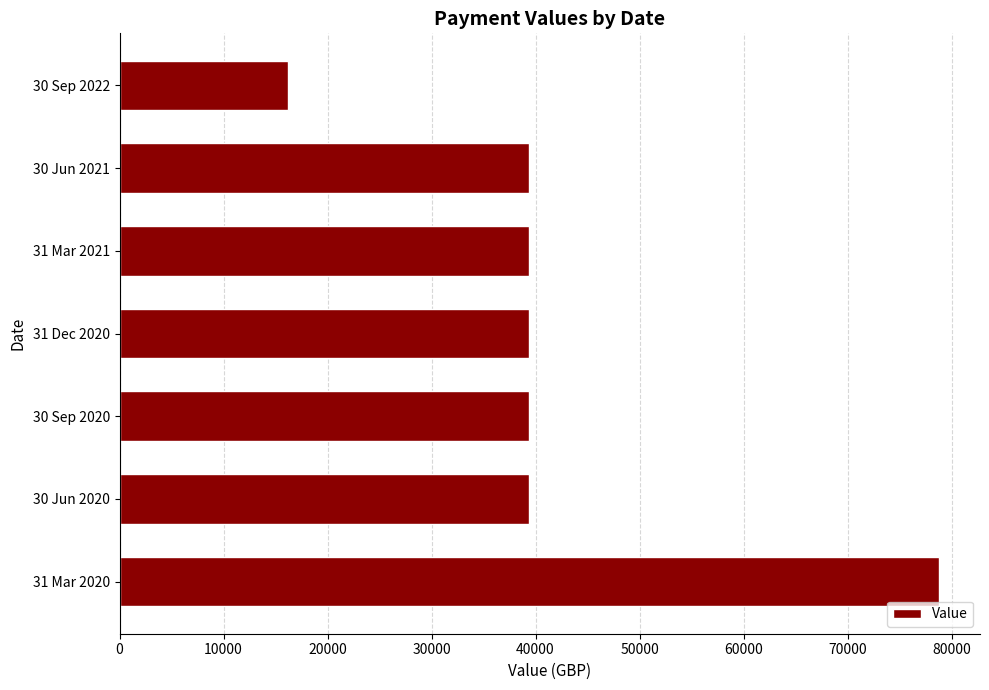

Which label corresponds to the largest value in the chart?

31 Mar 2020